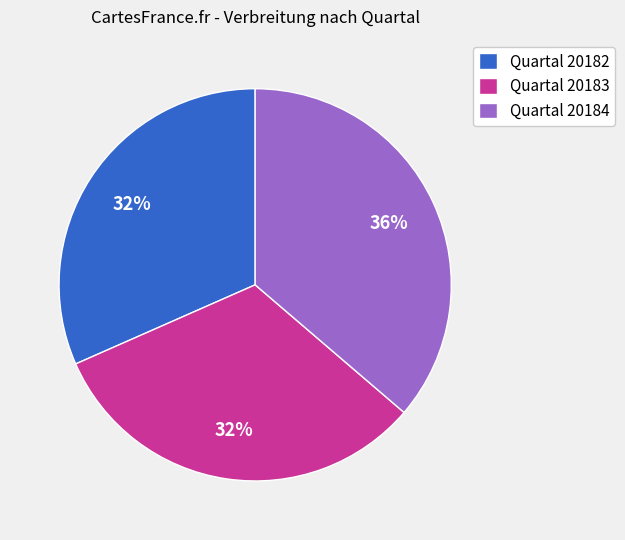

To the nearest percent, what is the combined percentage of Quartal 20182 and Quartal 20183?

64%